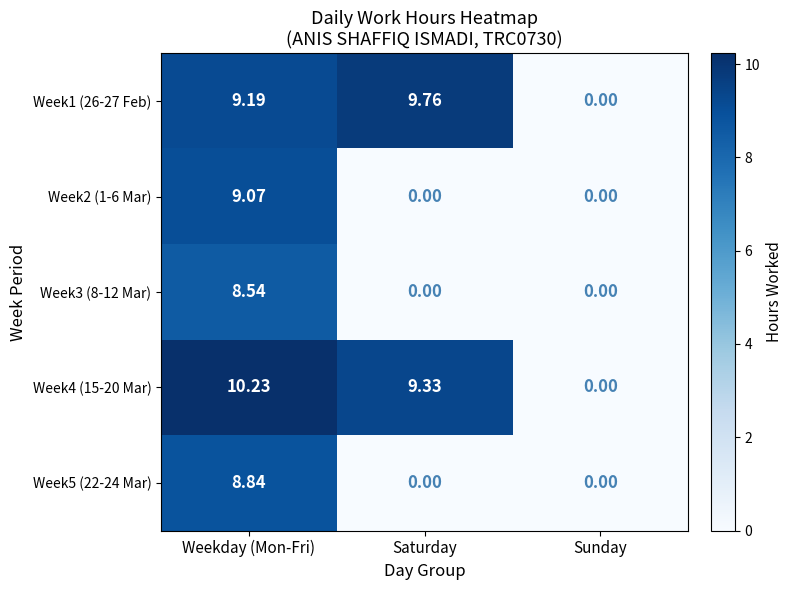

At which label does Week1 (26-27 Feb) first exceed 9?

Weekday (Mon-Fri)